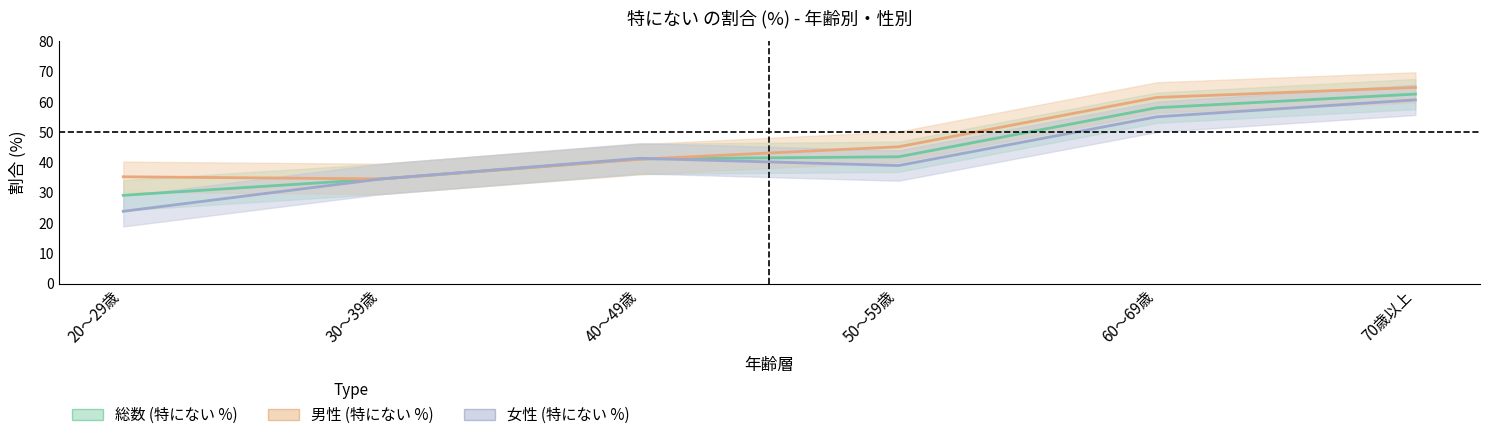

How many distinct data groups are displayed?

3